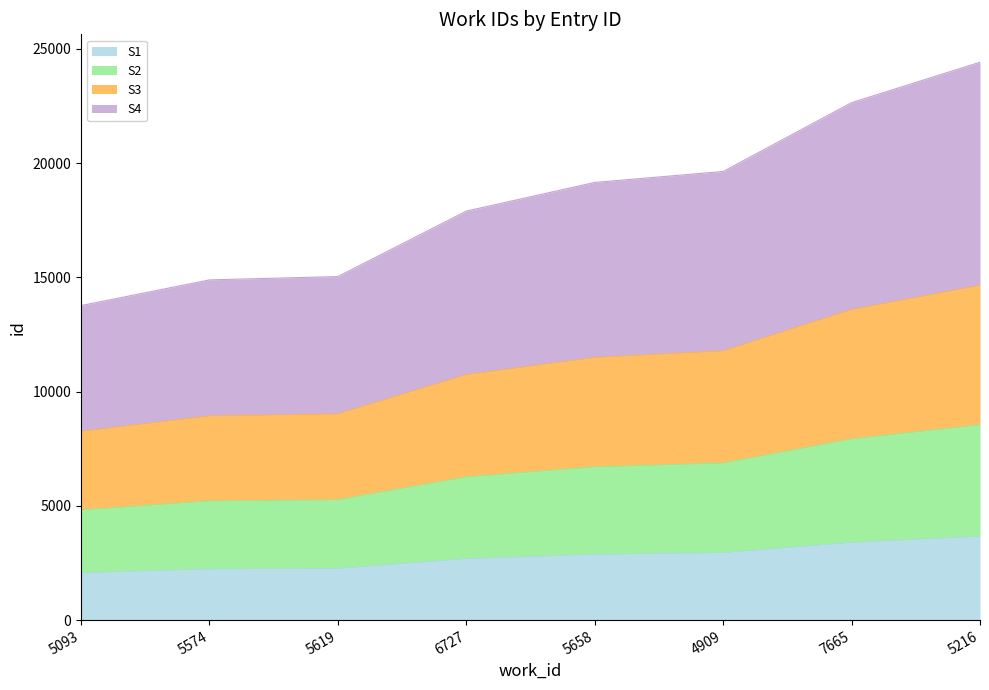

What is the change in value from 5093 to 5658?

+5389